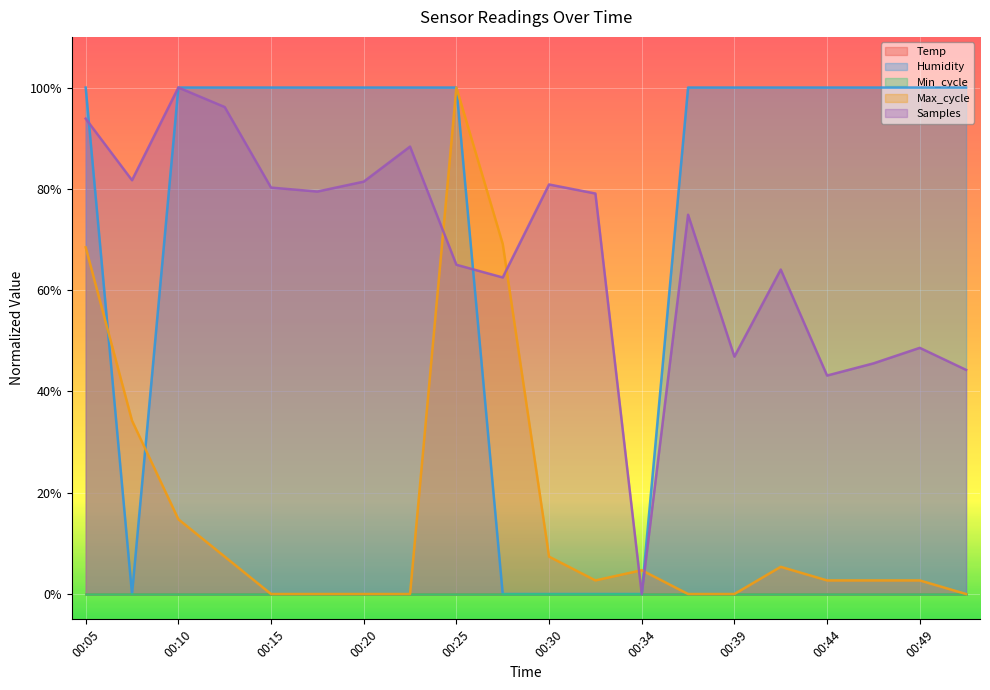

At which category does Humidity reach its first local valley?

00:08